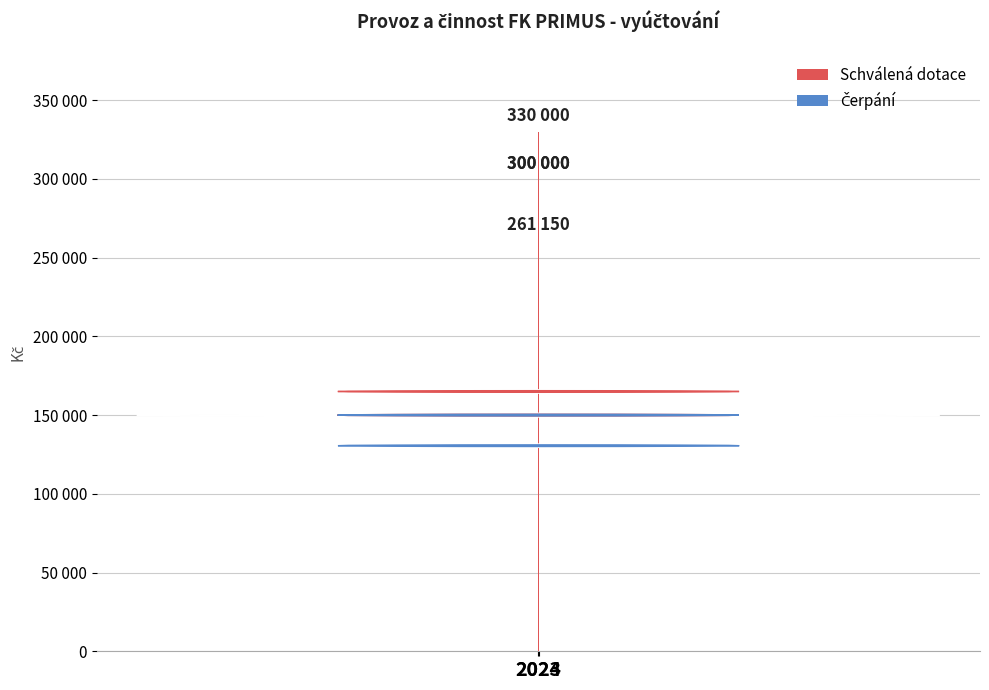

Is the value of Schválená dotace at 2023 greater than the value of Čerpání at 2024?

Yes